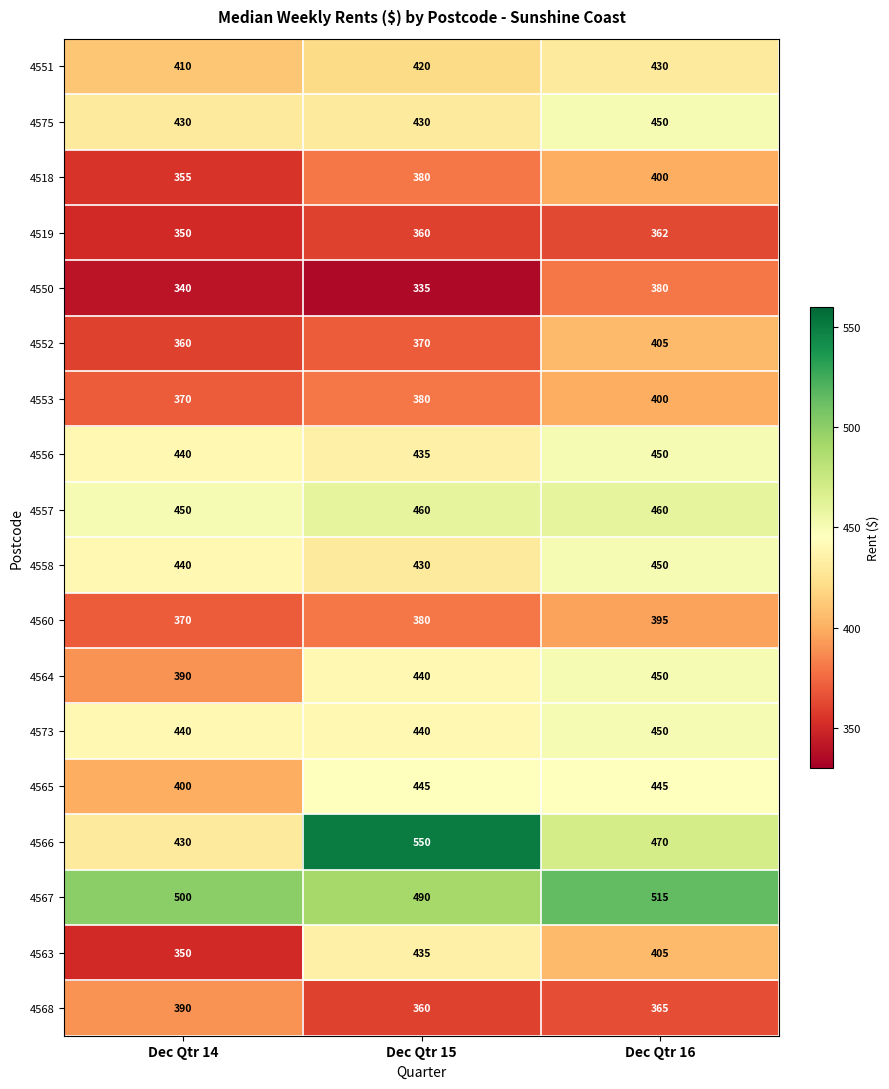

What is the maximum value for 4565?

445